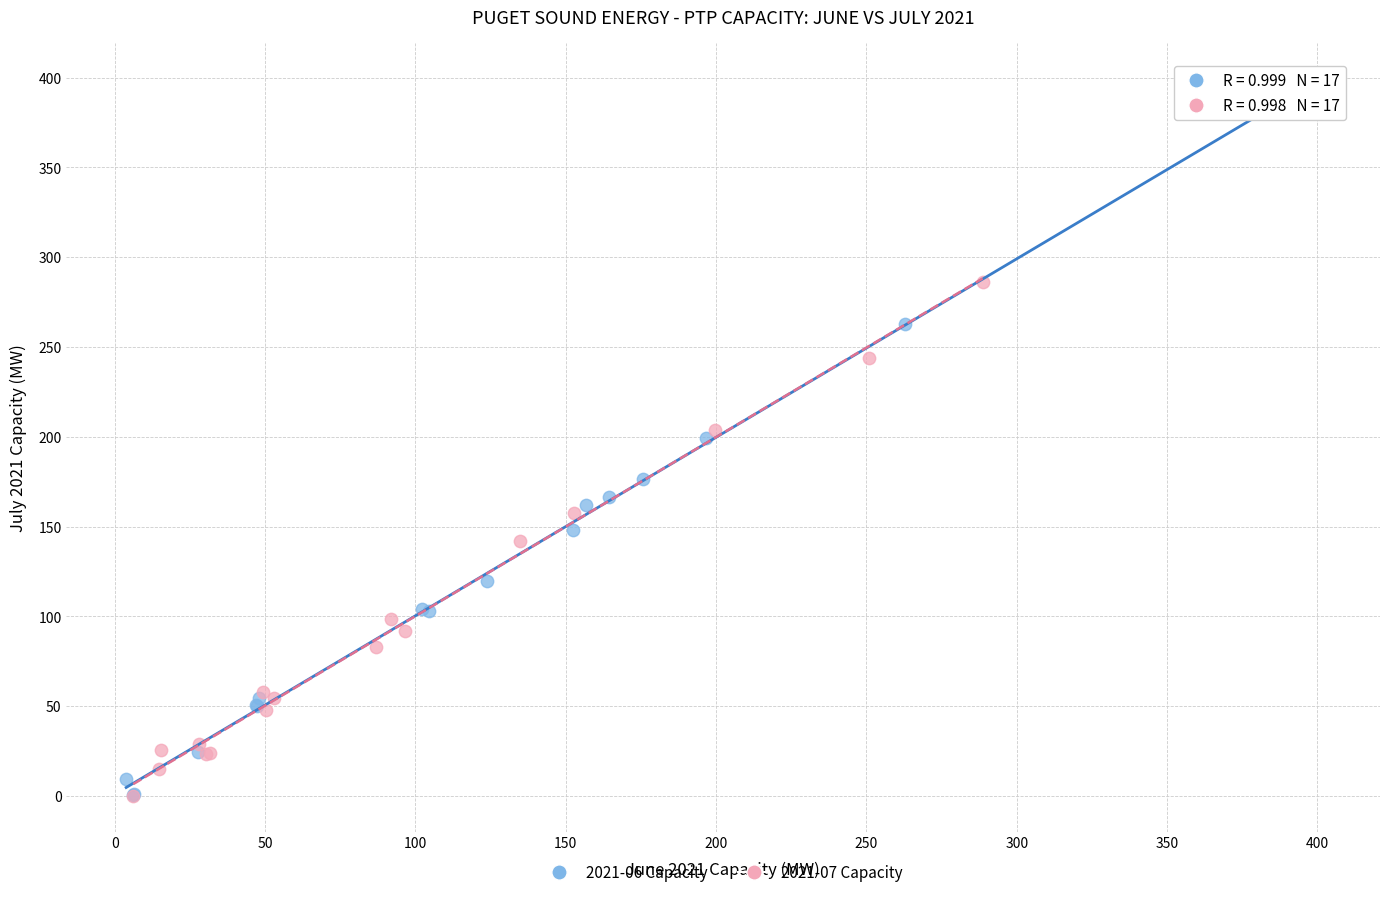

Which series has the widest spread of Y values?

2021-06 Capacity